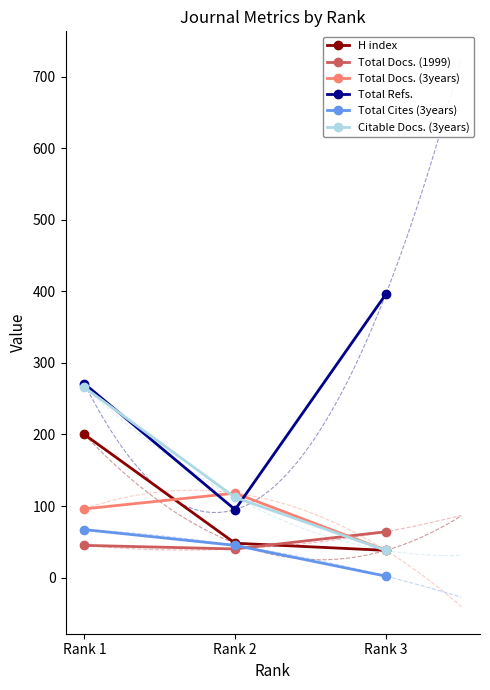

What is the difference between the maximum and minimum values in the Total Docs. (3years) series?

80